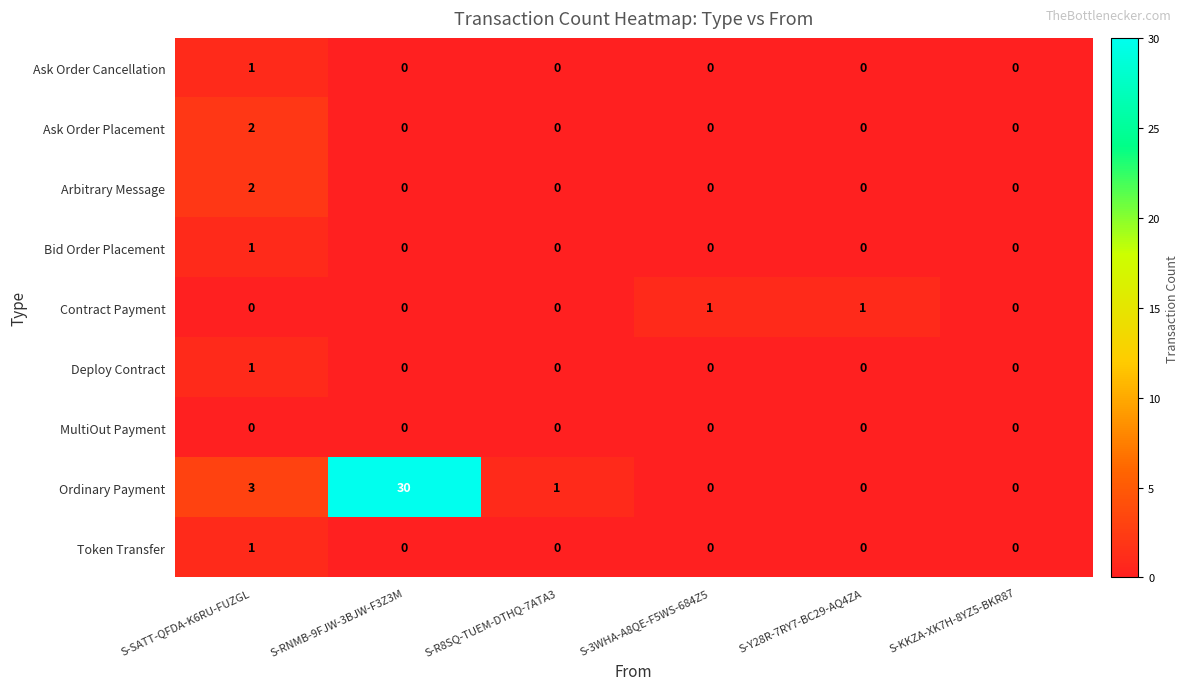

Which series has the largest range (max minus min)?

Ordinary Payment